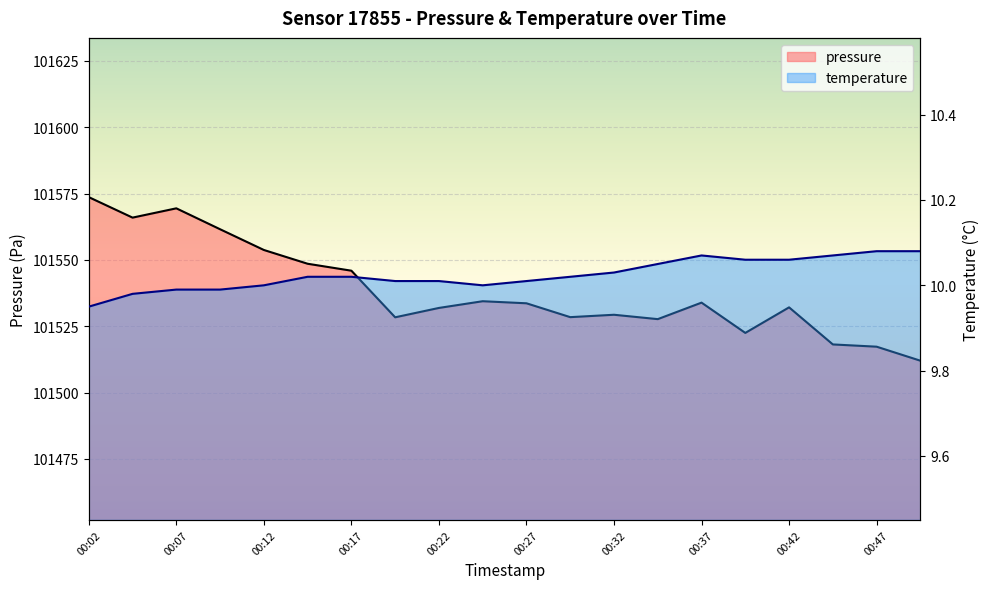

Between 00:12 and 00:34, which series saw the biggest shift?

pressure